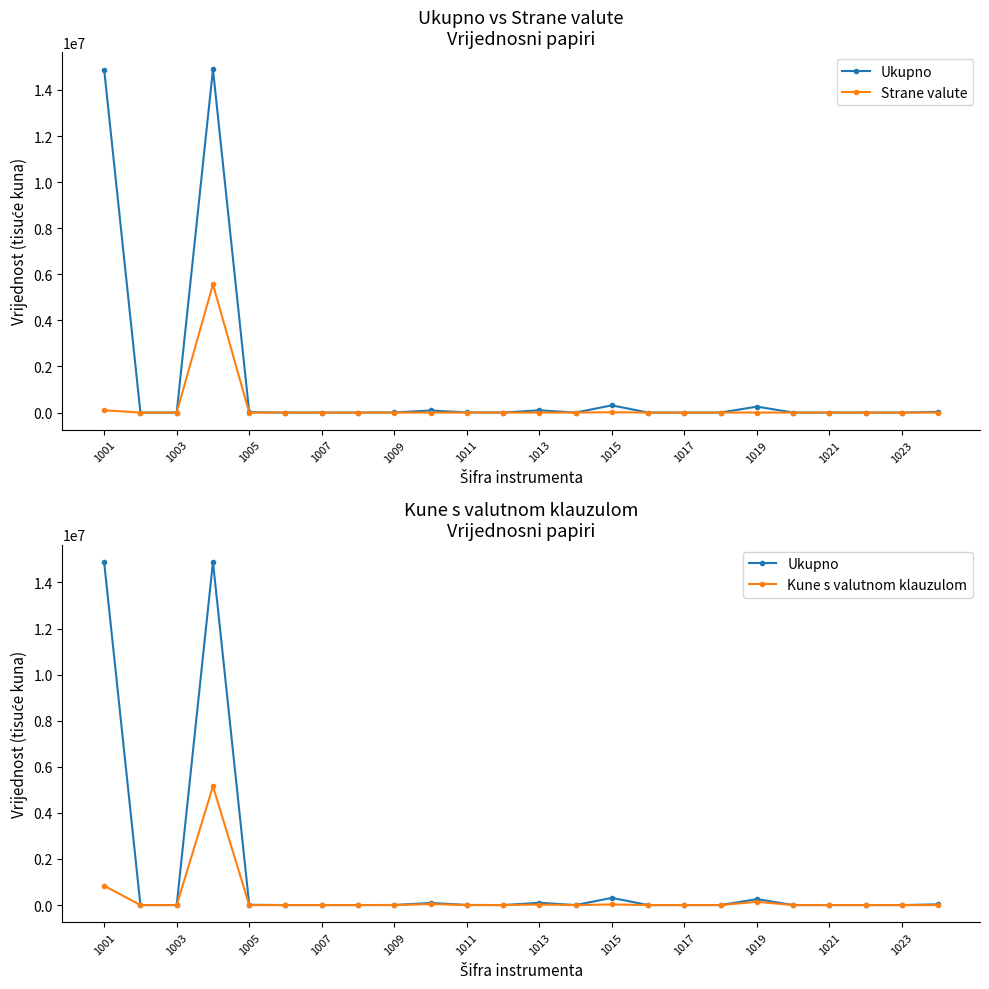

What is the sum of all Kune s valutnom klauzulom values?

6230620